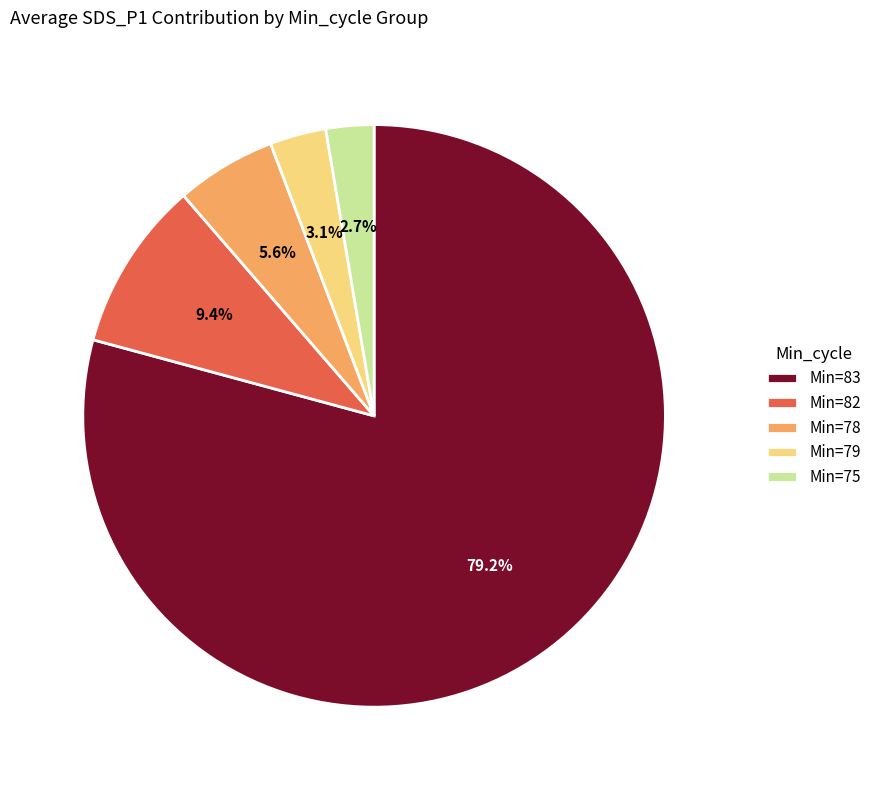

Approximately how many times larger is the value at Min=79 compared to Min=78?

0.6